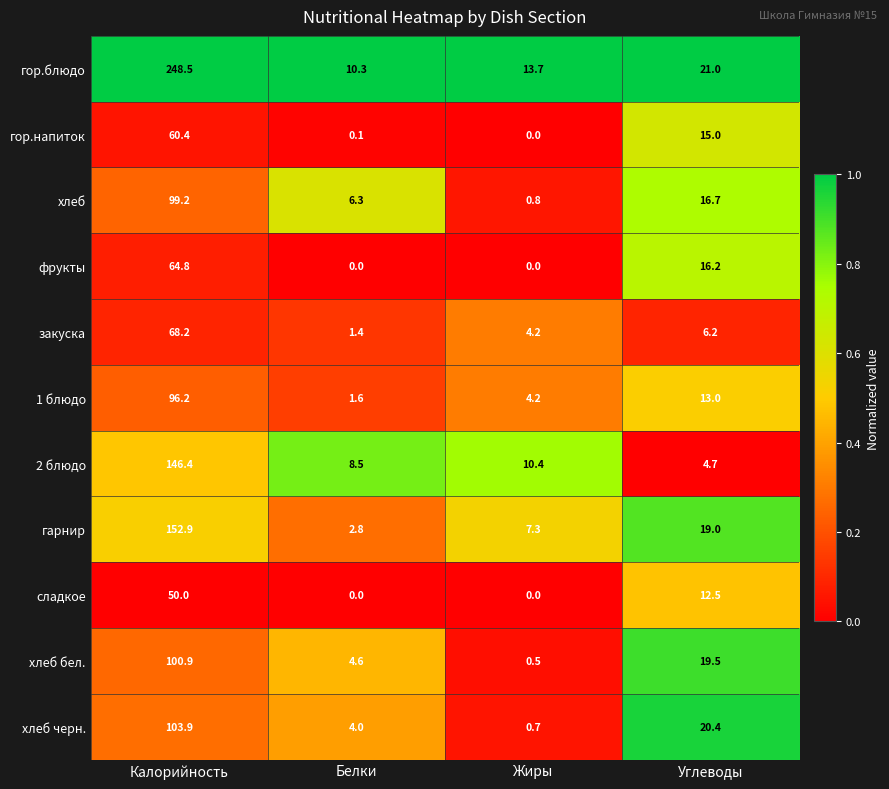

At how many categories does at least one series exceed 0?

4